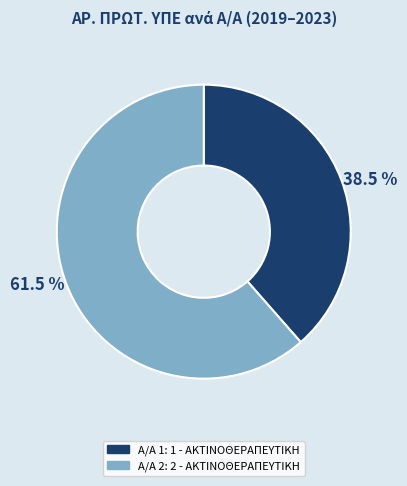

Does any single category account for the majority?

Yes